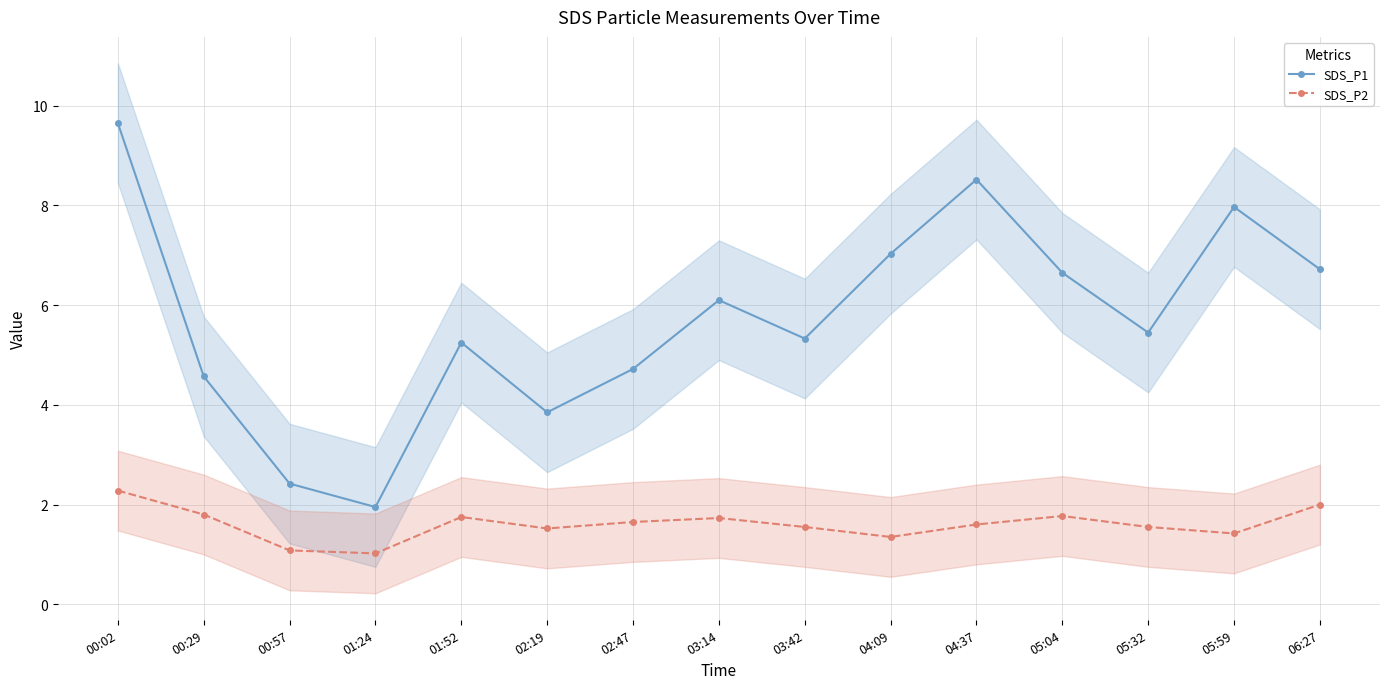

At which category is the sum across all series the highest?

00:02